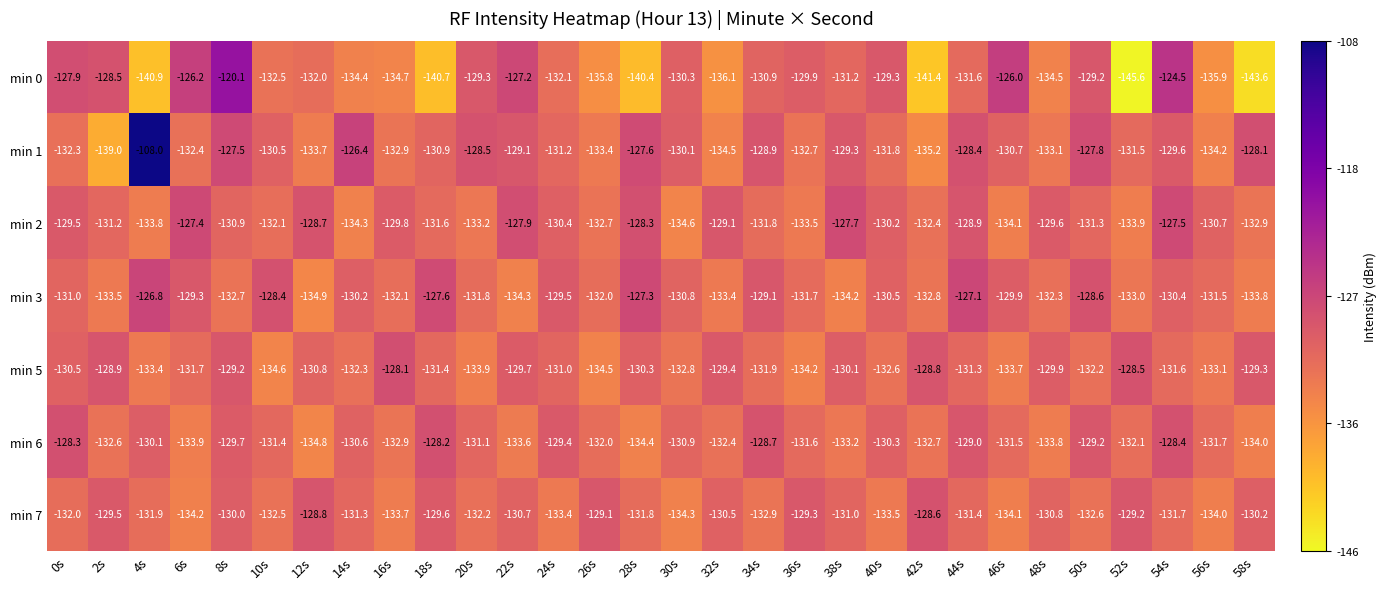

What is the maximum value shown in the chart?

-108.0